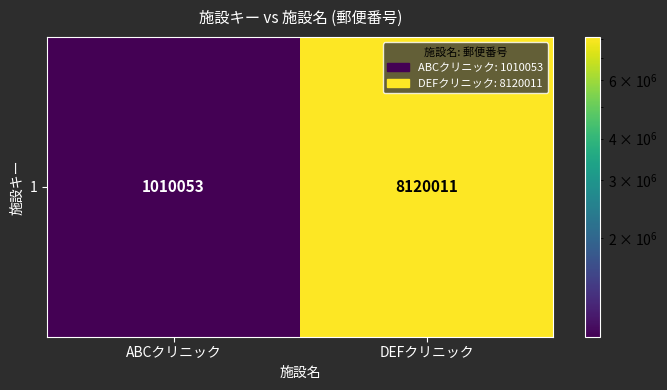

List the labels in order of value, smallest first.

ABCクリニック, DEFクリニック